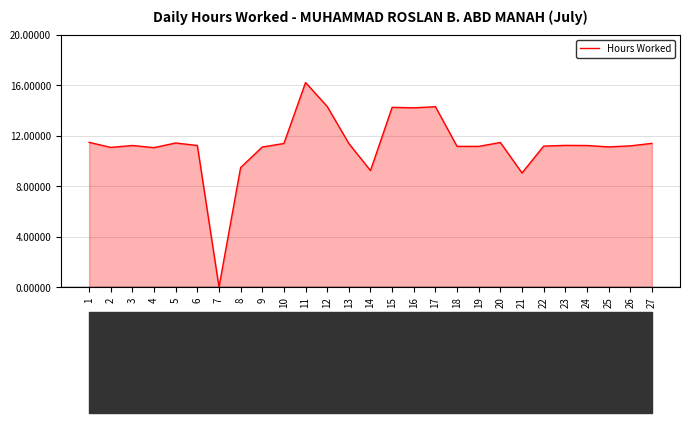

How many positive values are there?

26